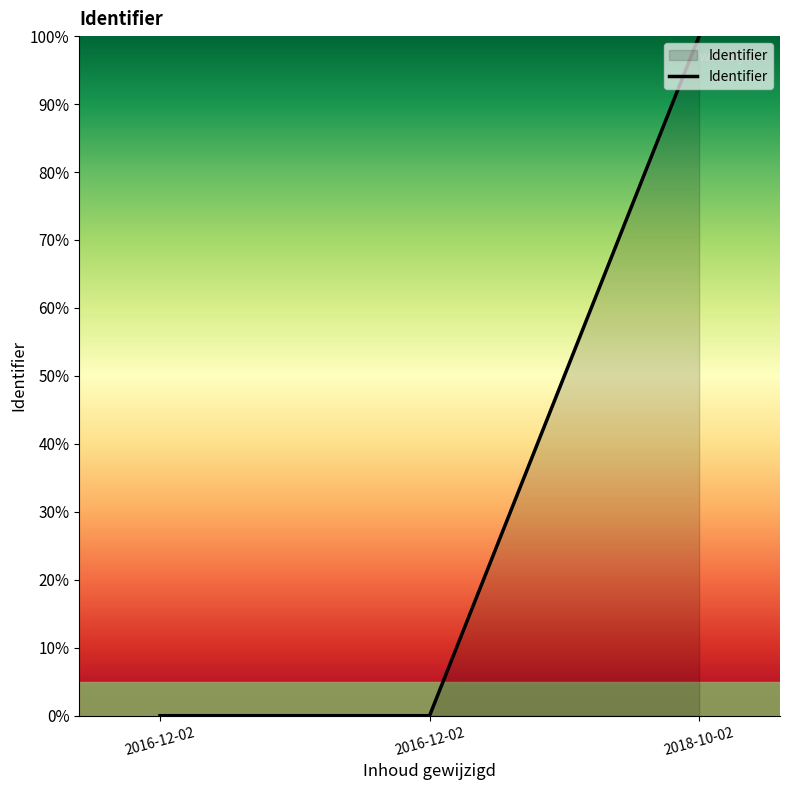

Reading left to right, transcribe all the data shown in this chart.

2016-12-02=0.0	2016-12-02=0.0	2018-10-02=100.0